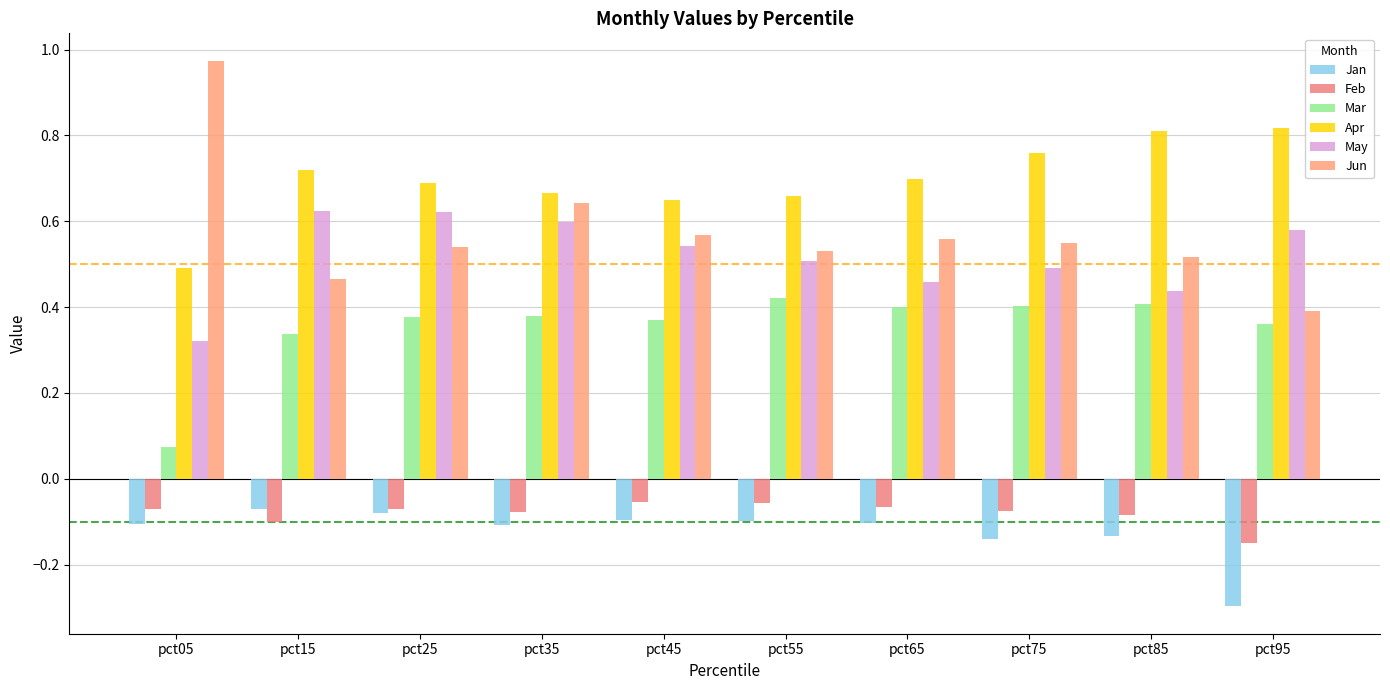

At how many categories does at least one series exceed 0?

10